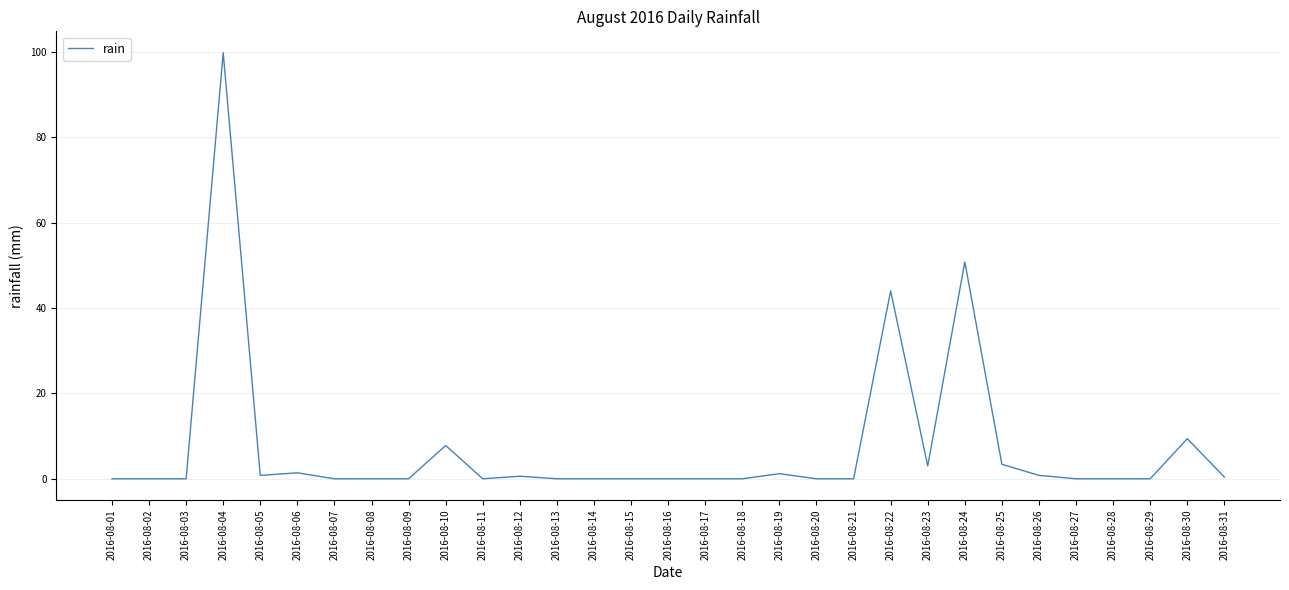

Does the chart have visible grid lines?

Yes